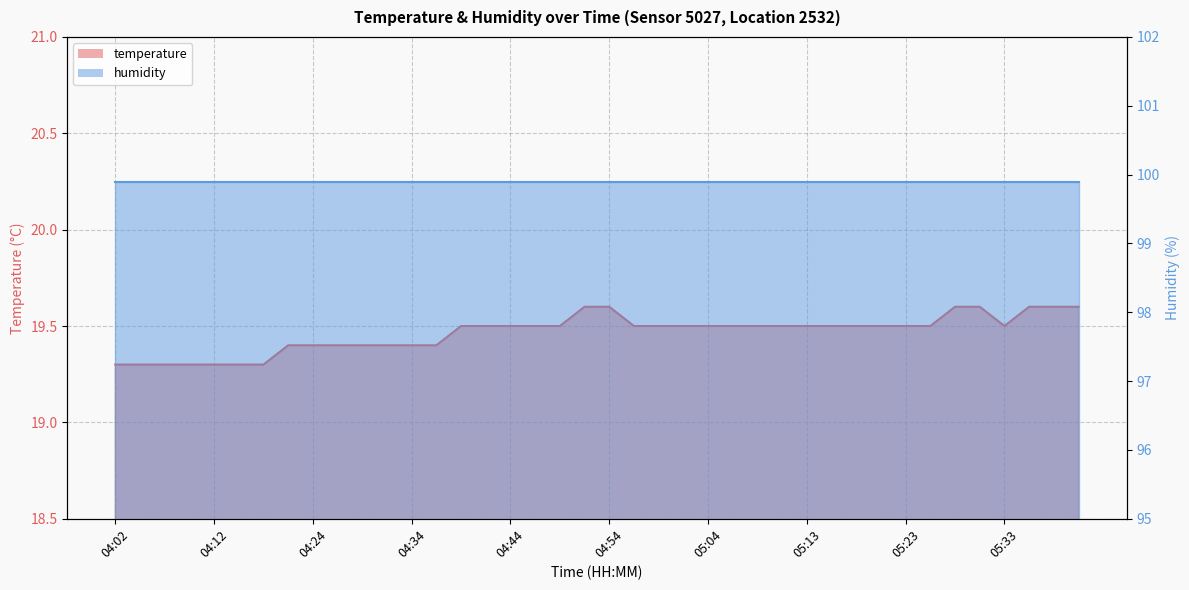

Rank the categories by value from lowest to highest.

04:02, 04:05, 04:07, 04:10, 04:12, 04:17, 04:19, 04:22, 04:24, 04:27, 04:29, 04:32, 04:34, 04:37, 04:39, 04:42, 04:44, 04:46, 04:49, 04:56, 04:59, 05:01, 05:04, 05:06, 05:09, 05:11, 05:13, 05:16, 05:18, 05:21, 05:23, 05:26, 05:33, 04:51, 04:54, 05:28, 05:31, 05:35, 05:38, 05:40